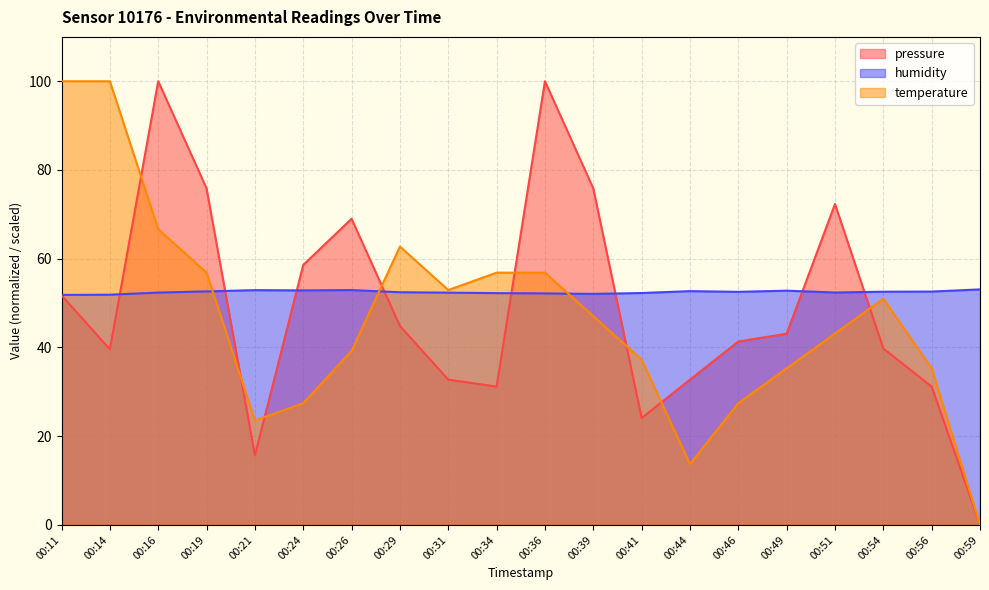

Is it true that humidity equals 52.4 at 00:51?

True